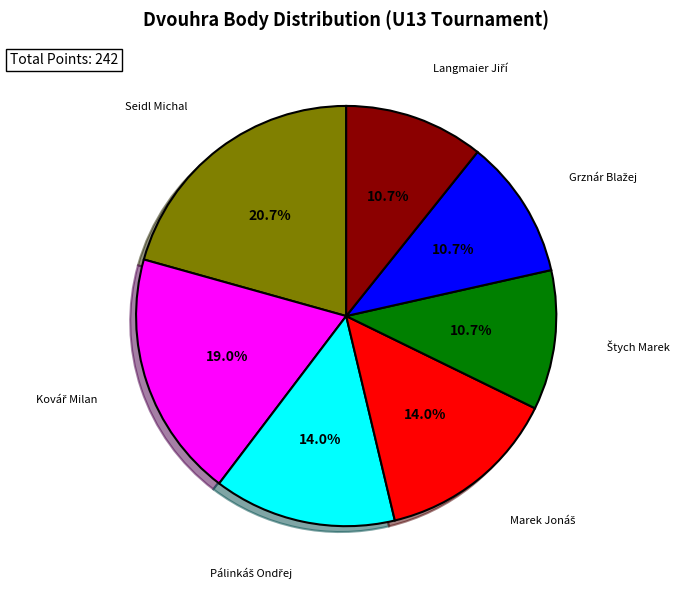

Is there any slice that represents more than half of the pie?

No